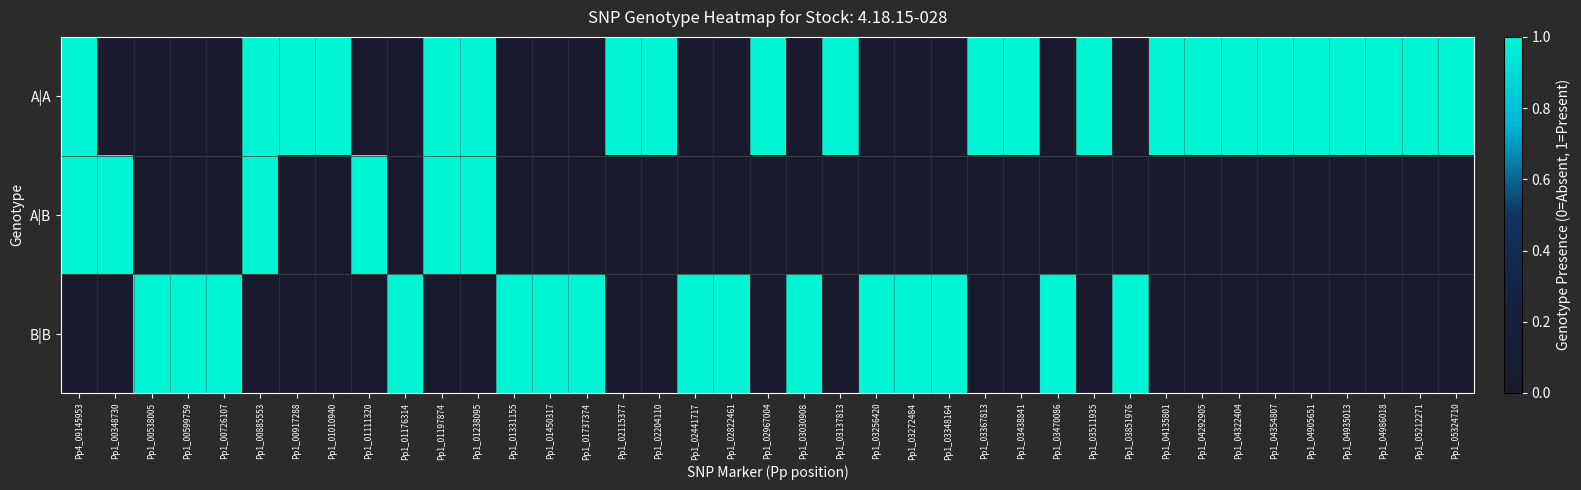

How many distinct data groups are displayed?

3